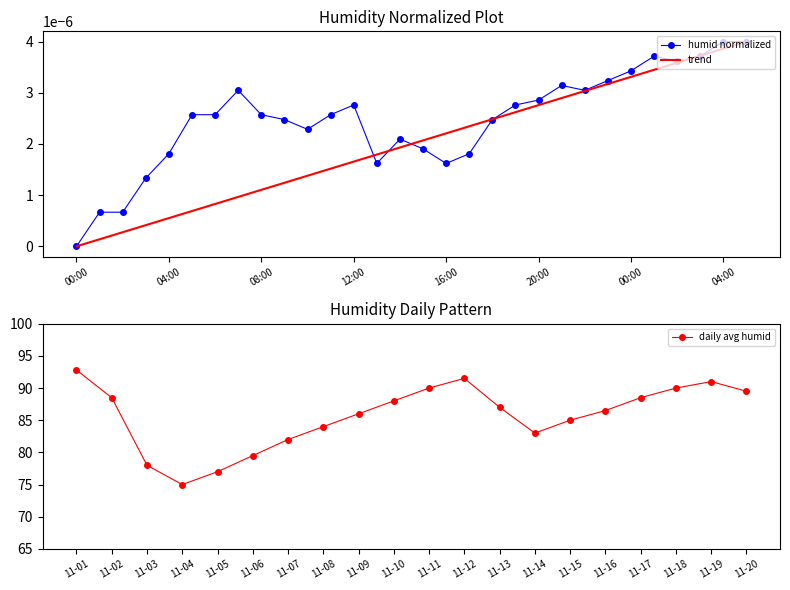

The value of daily avg humid at 11-01 is 59.8. True or false?

False